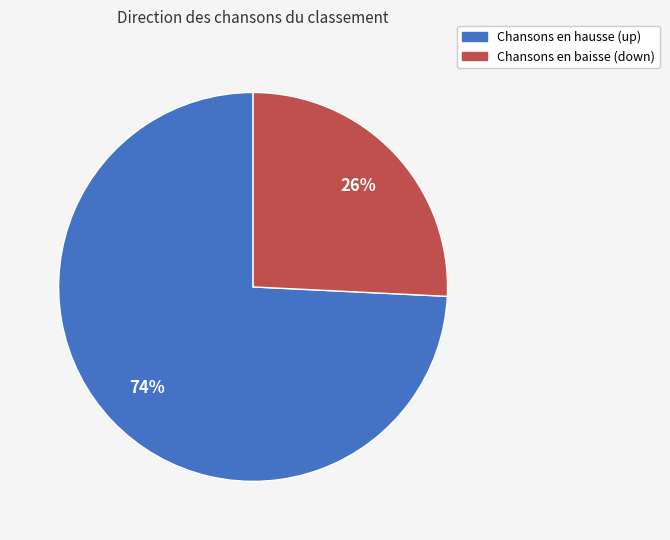

To the nearest percent, what is the average slice percentage?

50%